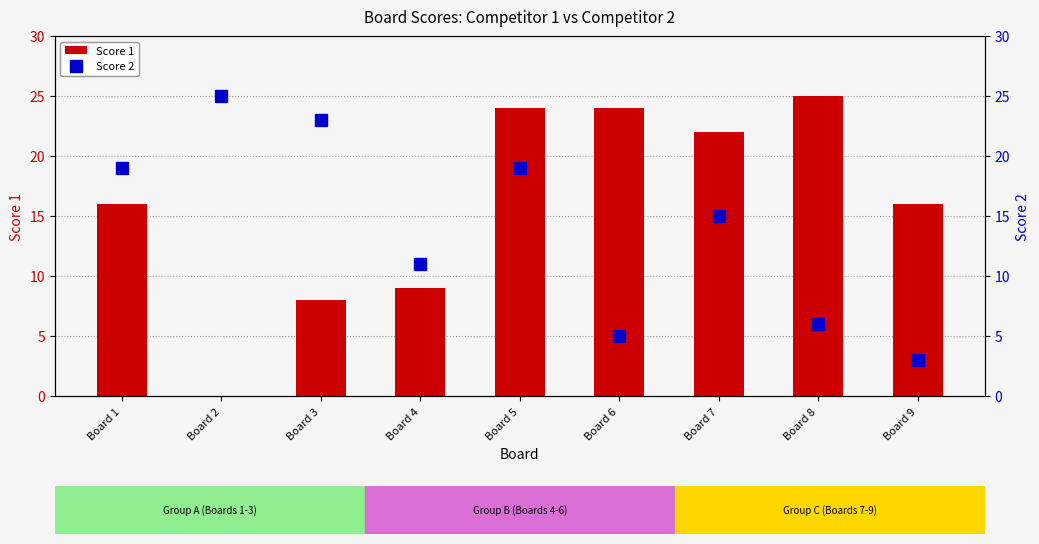

What is the difference between the maximum and minimum values in the Score 1 series?

25